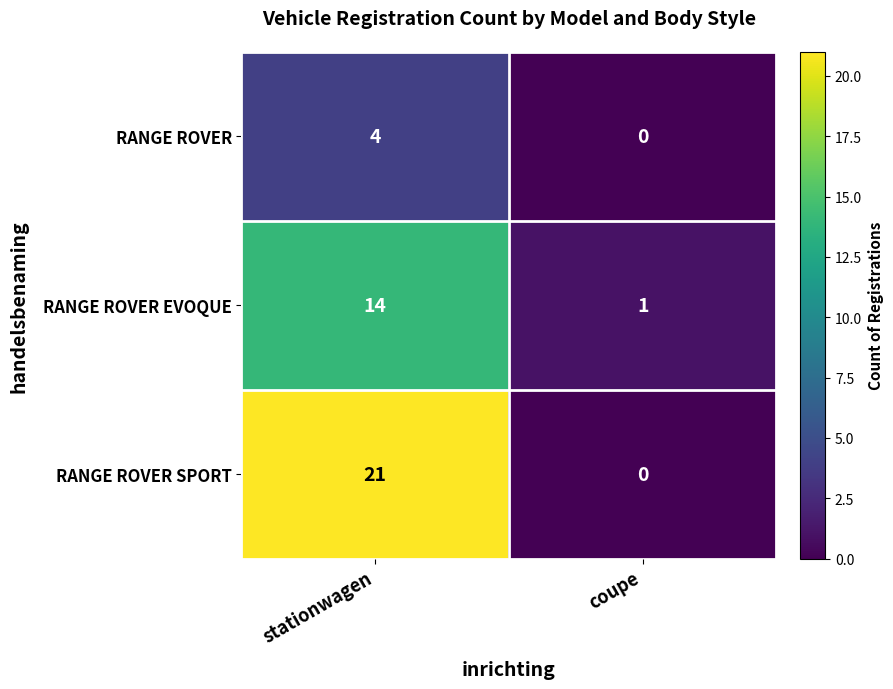

Which series has the largest total across all categories?

RANGE ROVER SPORT